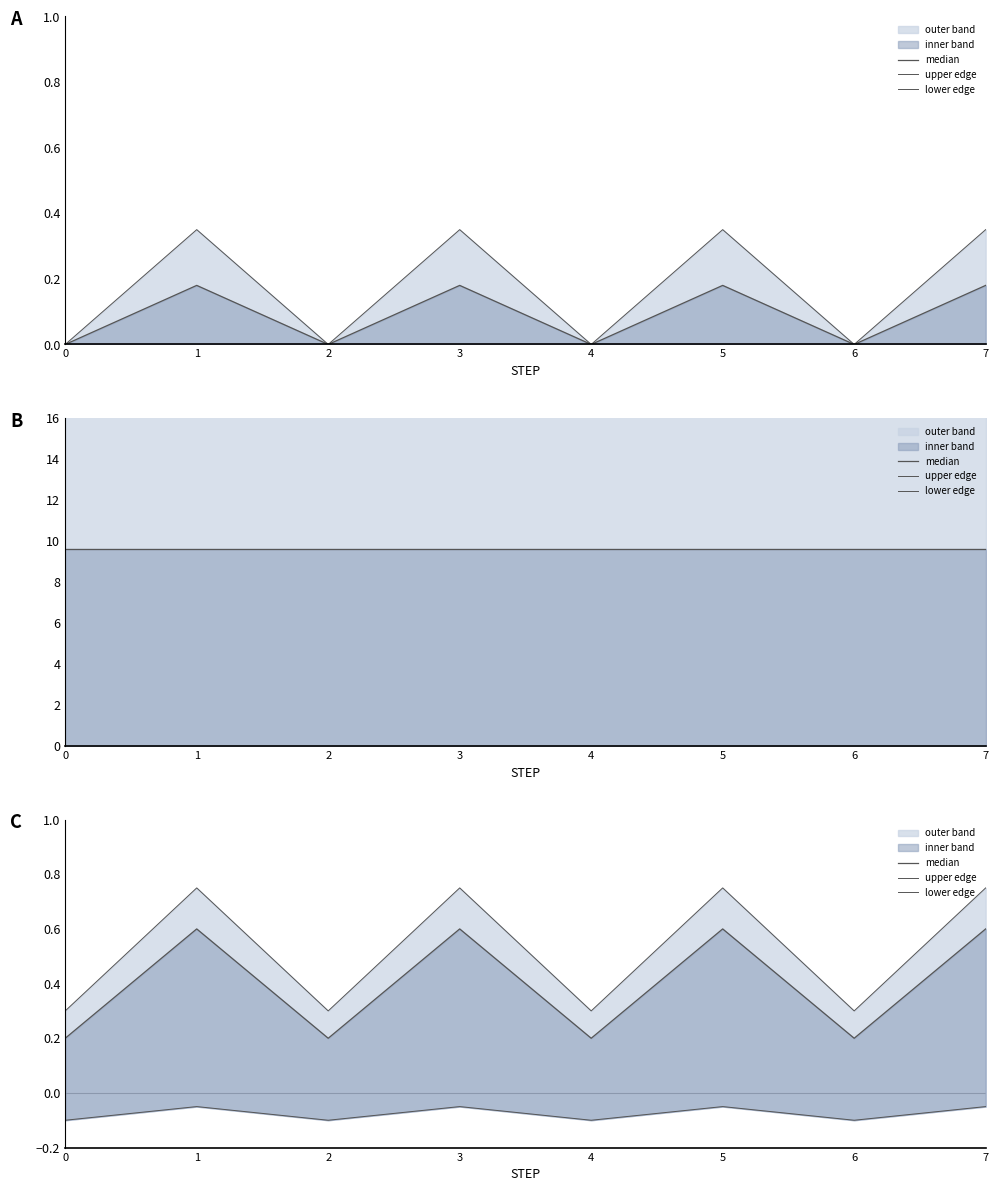

At 1, list the series in order from smallest to largest.

lower edge, median, upper edge